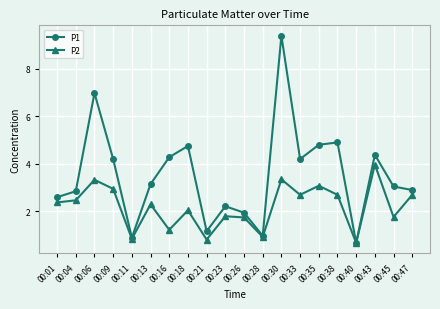

Which series has the widest spread of values?

P1